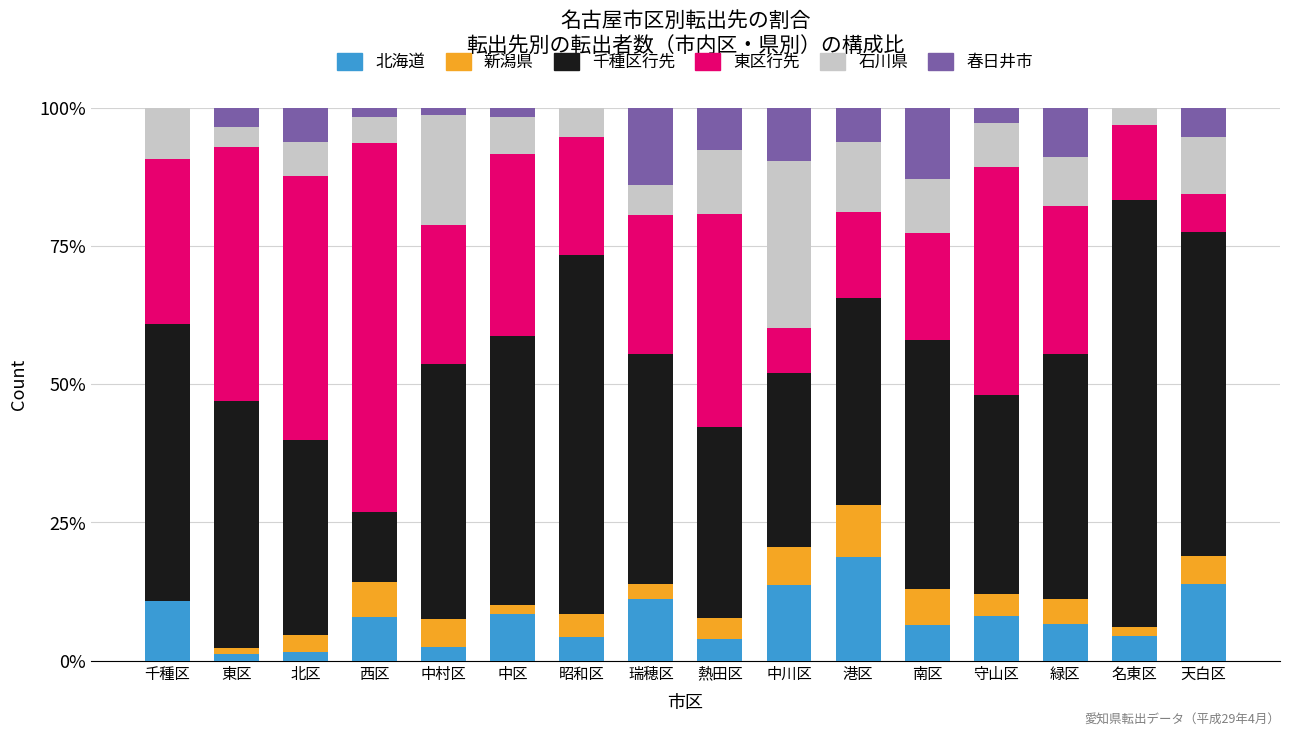

What is the maximum value for 北海道?

18.8